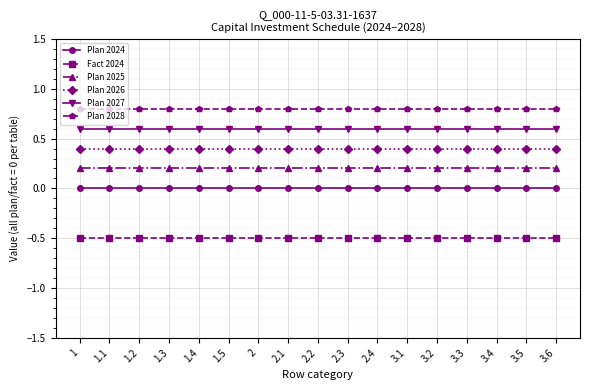

Which series has the largest total across all categories?

Plan 2028